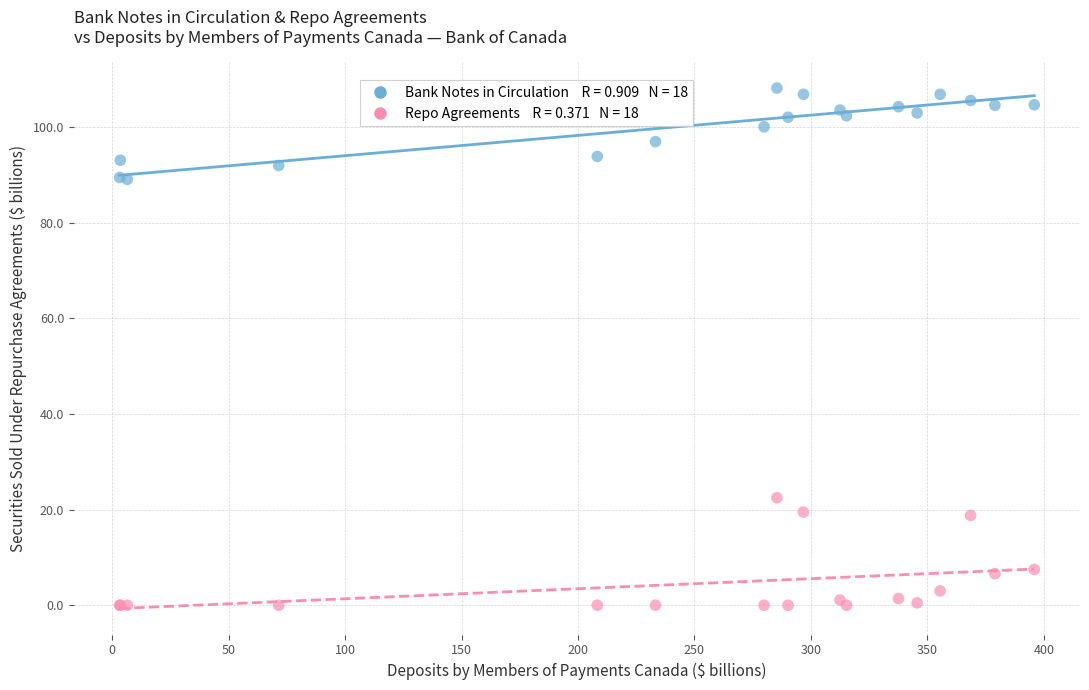

Across all series, what Y value is closest to 54?

22.5